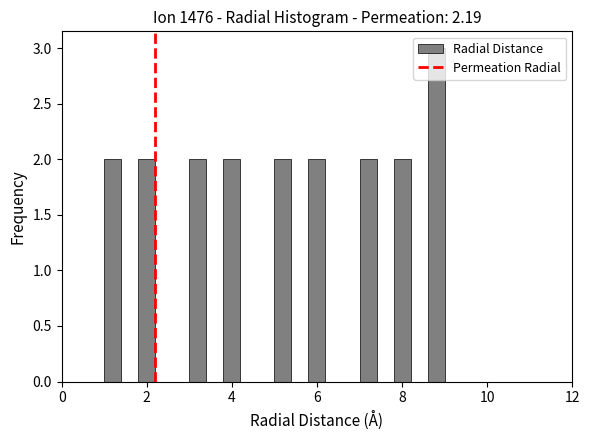

Read against the x-axis, roughly where is the centre of the tallest bar?

8.8